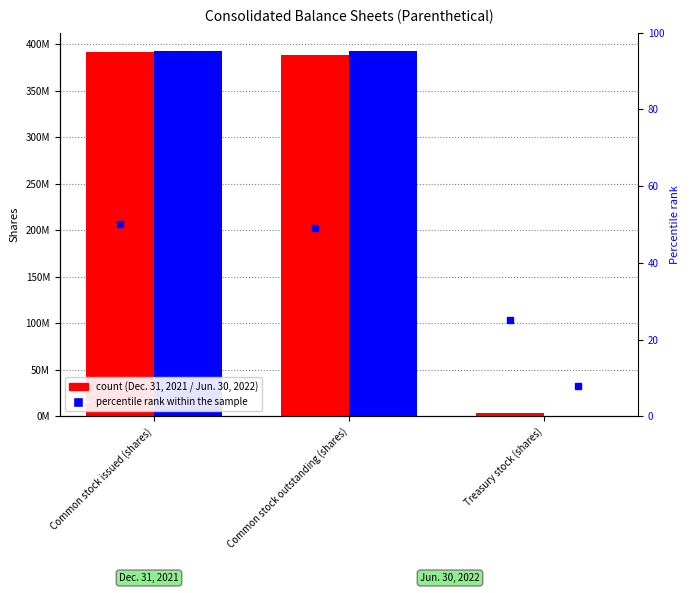

Does the chart contain stacked bars?

No